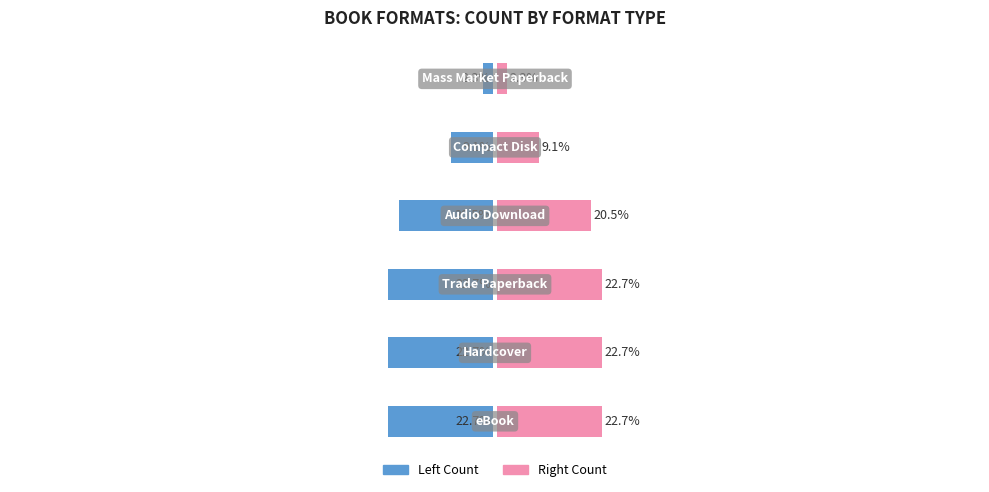

What is the sum of the Count (Left Format) values at −125 and −50?

-43.2